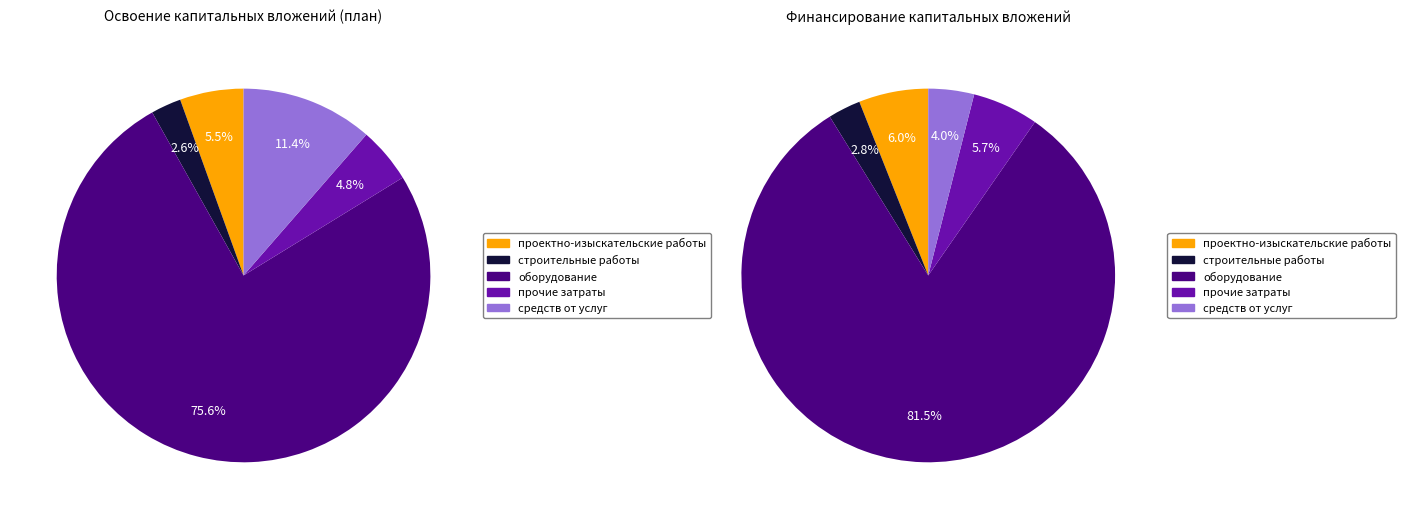

To the nearest percent, what is the average slice percentage?

20%